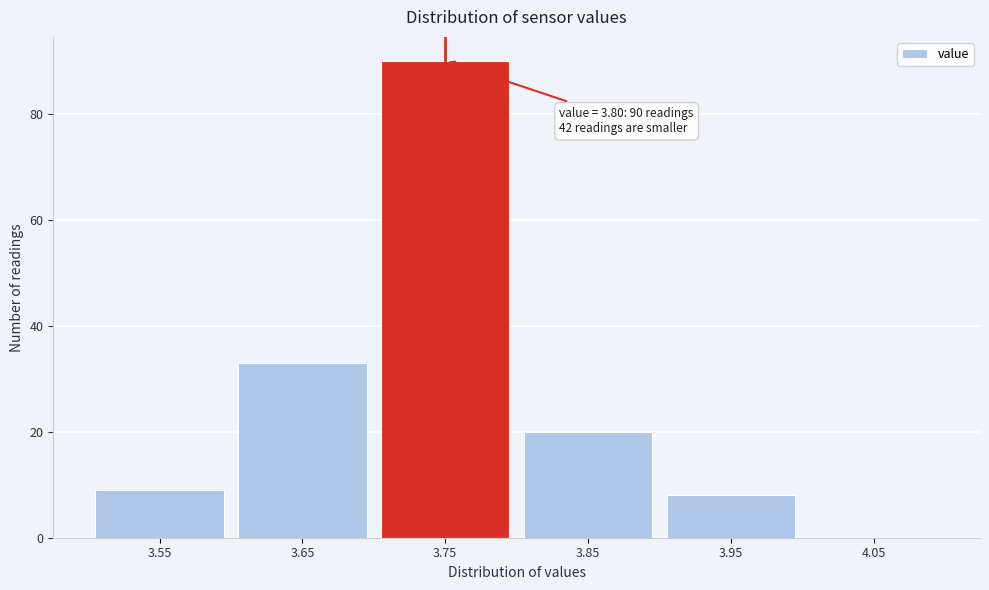

Reading left to right, list all the values displayed in this chart.

3.55=9	3.65=33	3.75=90	3.85=20	3.95=8	4.05=0